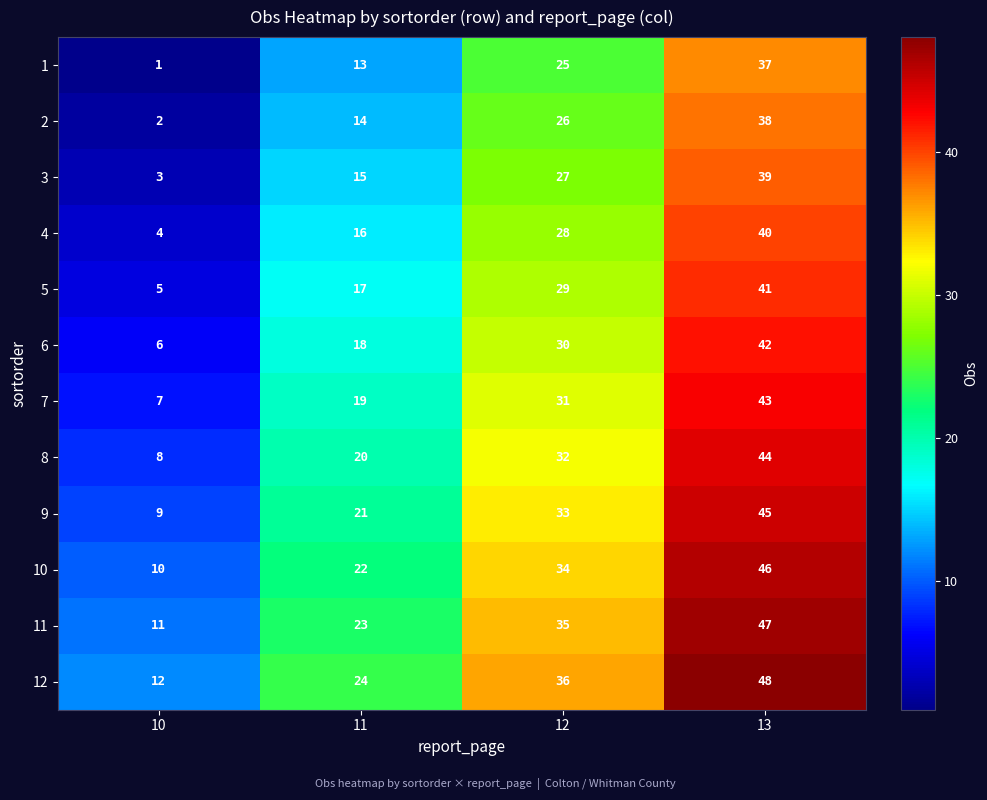

How many categories are shown in the chart?

4